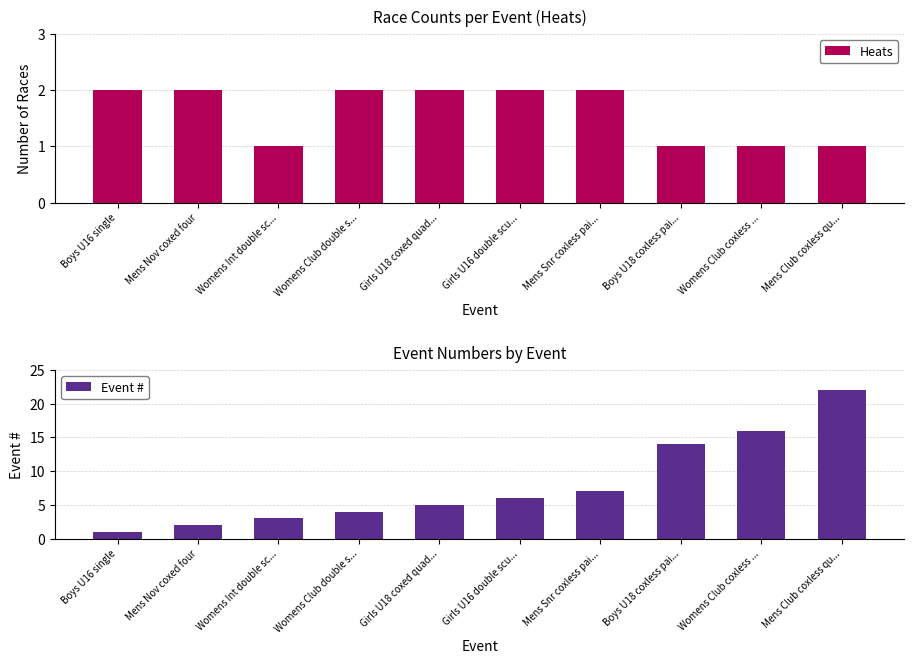

At which label does Event # first exceed 6?

Mens Snr coxless pai...